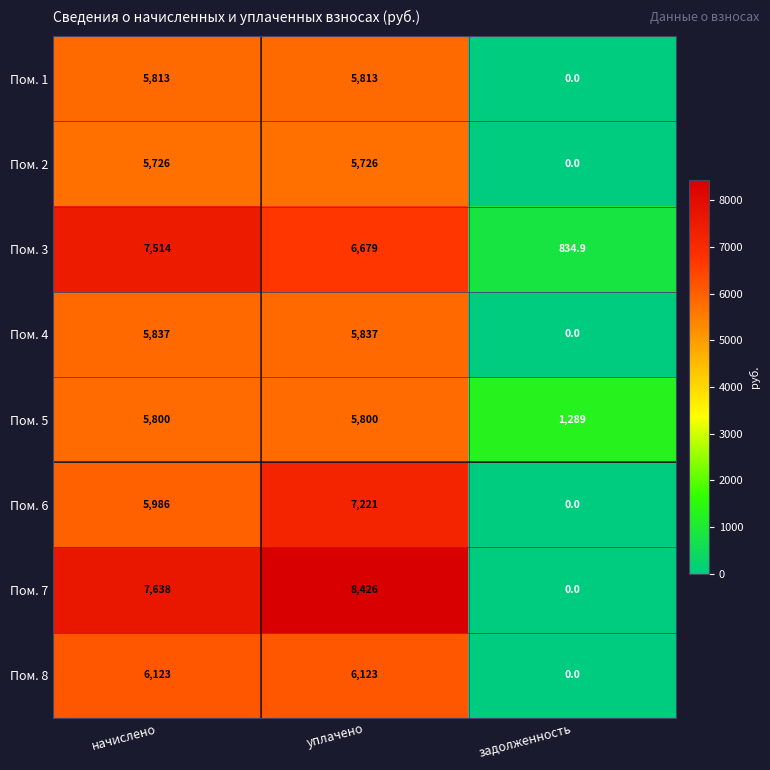

Reading left to right, transcribe all the data shown in this chart.

Пом. 1: начислено=5813.0	уплачено=5813.0	задолженность=0.0
Пом. 2: начислено=5726.0	уплачено=5726.0	задолженность=0.0
Пом. 3: начислено=7514.0	уплачено=6679.0	задолженность=834.9
Пом. 4: начислено=5837.0	уплачено=5837.0	задолженность=0.0
Пом. 5: начислено=5800.0	уплачено=5800.0	задолженность=1289.0
Пом. 6: начислено=5986.0	уплачено=7221.0	задолженность=0.0
Пом. 7: начислено=7638.0	уплачено=8426.0	задолженность=0.0
Пом. 8: начислено=6123.0	уплачено=6123.0	задолженность=0.0